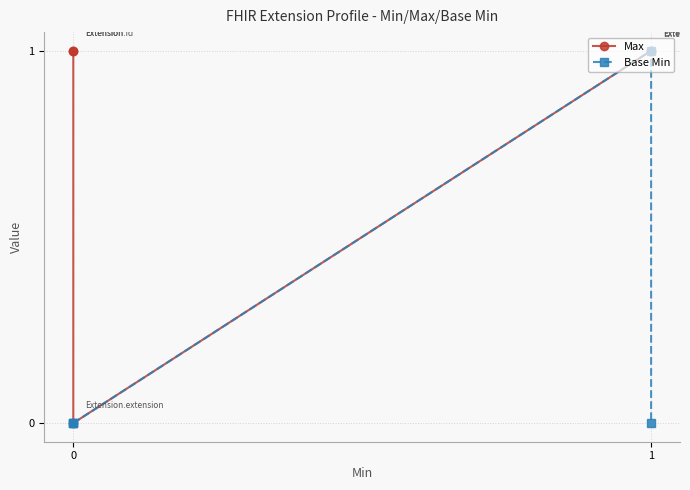

What is the sum of all Base Min values?

1